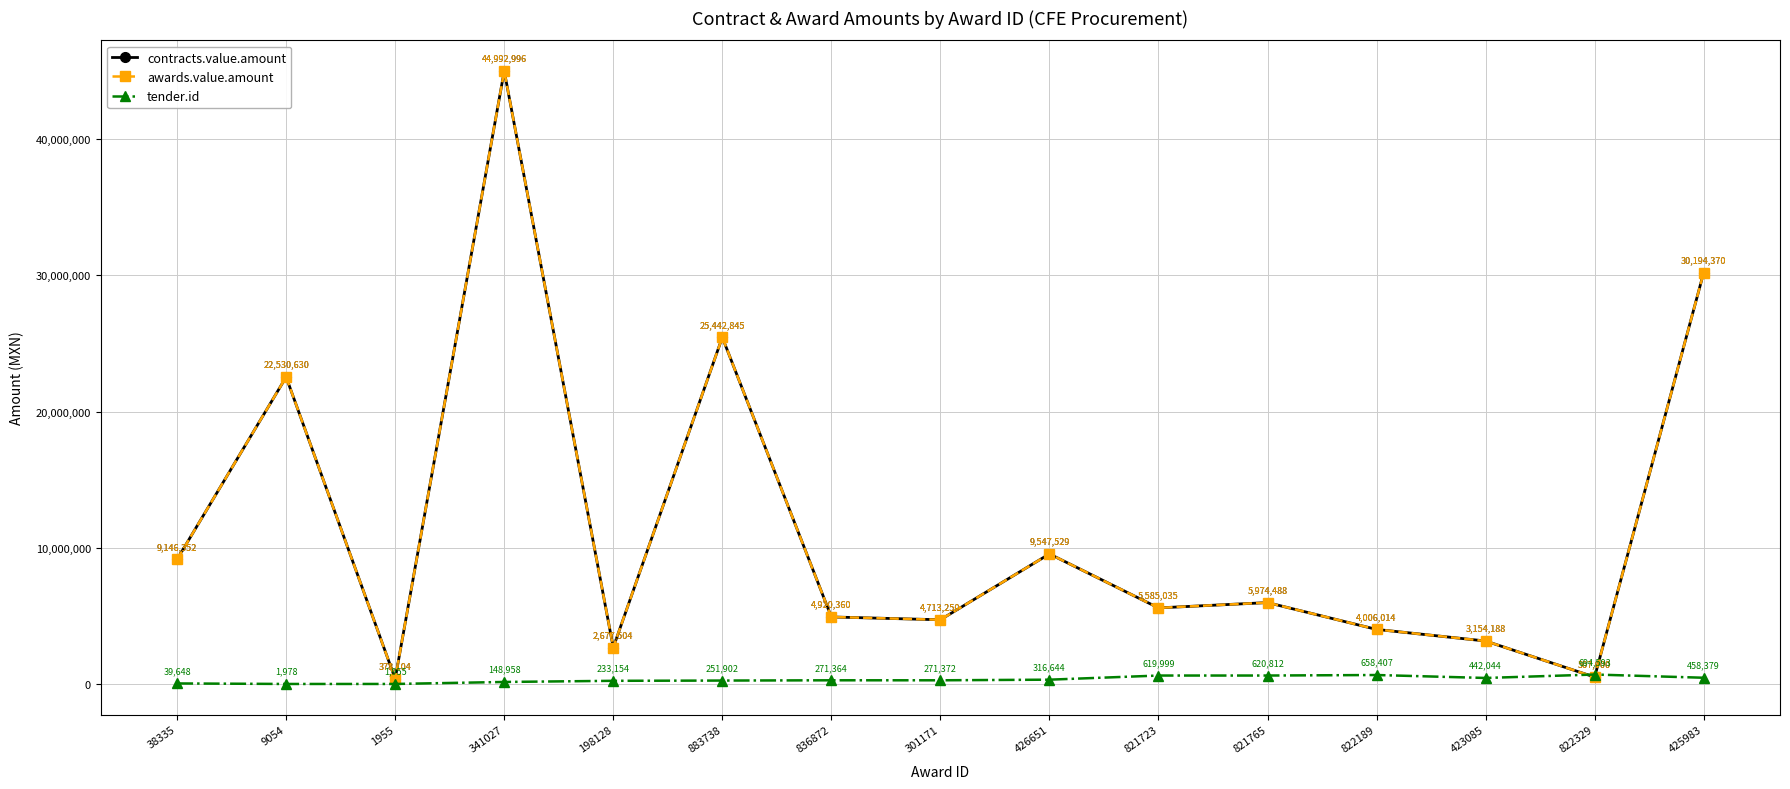

The value of tender.id at 1955 is 1955.0. True or false?

True